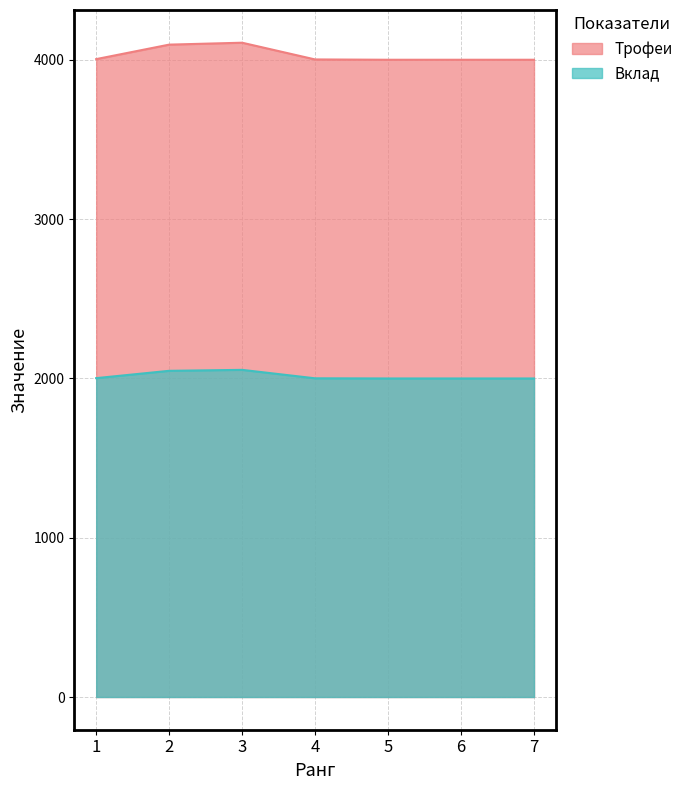

How many lines are shown in the chart?

2